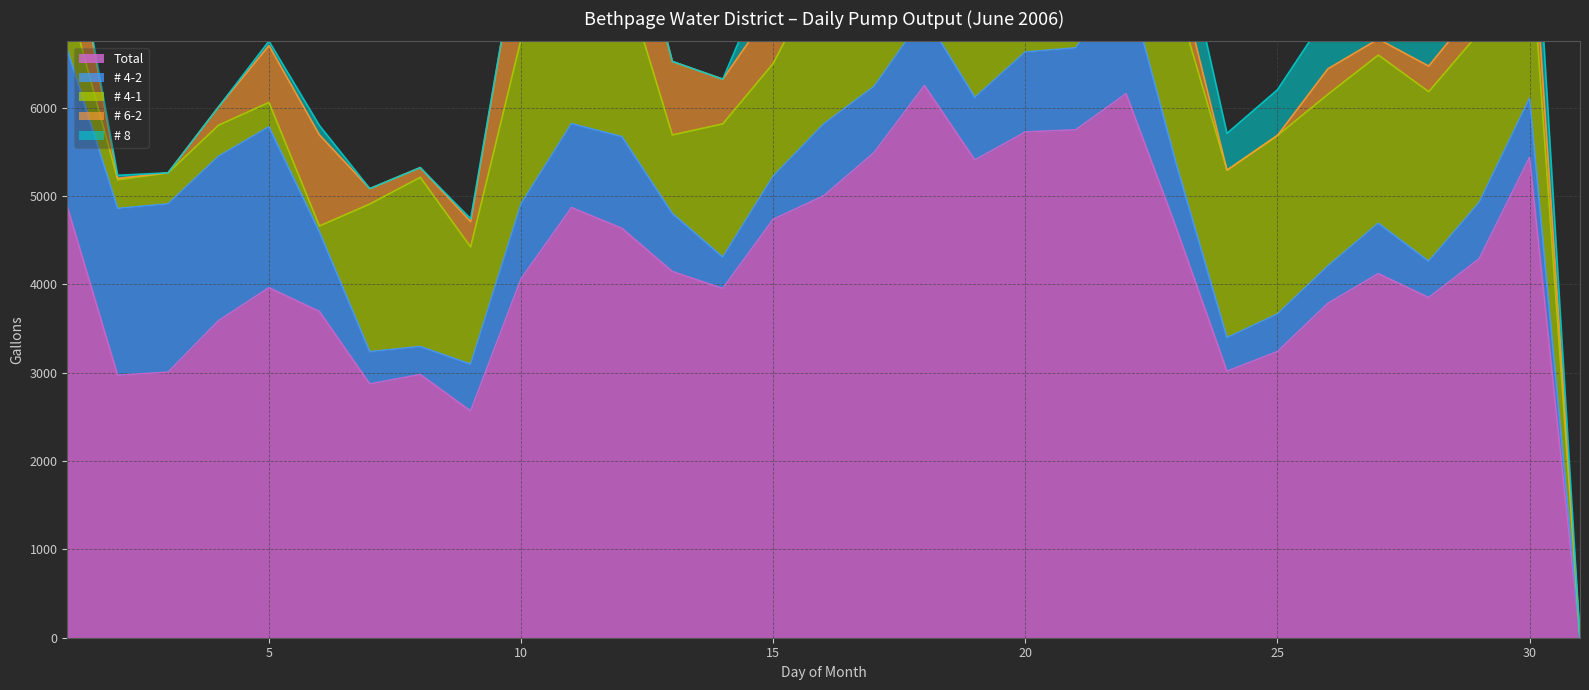

What is the maximum value for # 6-2?

1384